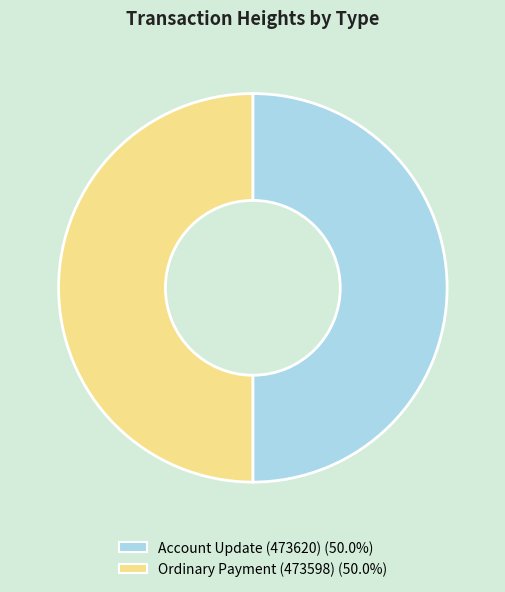

Which slice is the largest?

473620